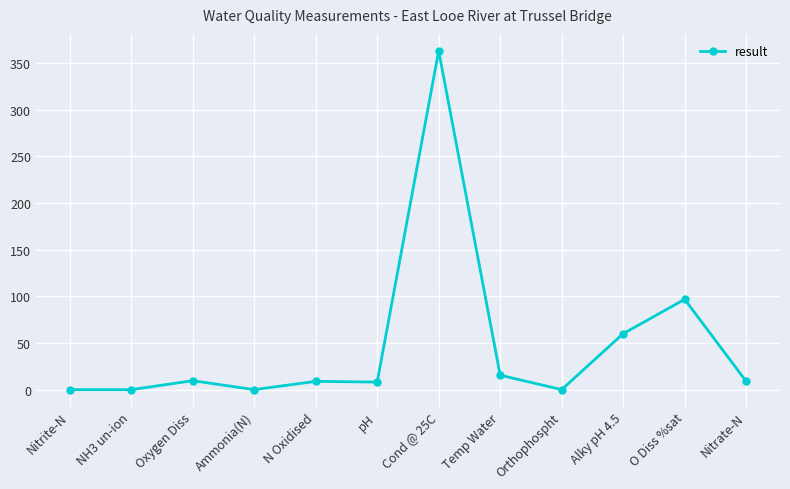

What is the ratio of the value at Temp Water to the value at N Oxidised?

1.7